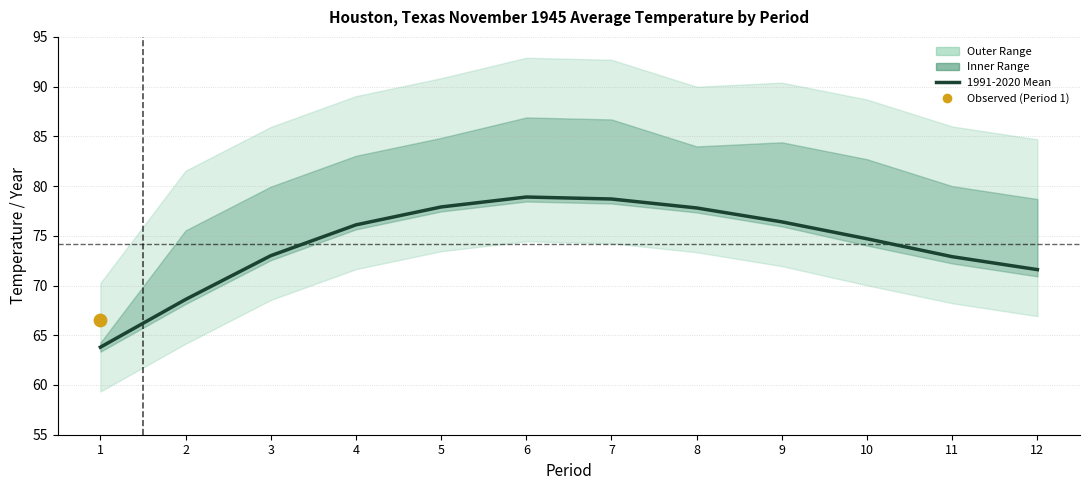

Approximately how many times larger is the value at 8 compared to 10?

1.0